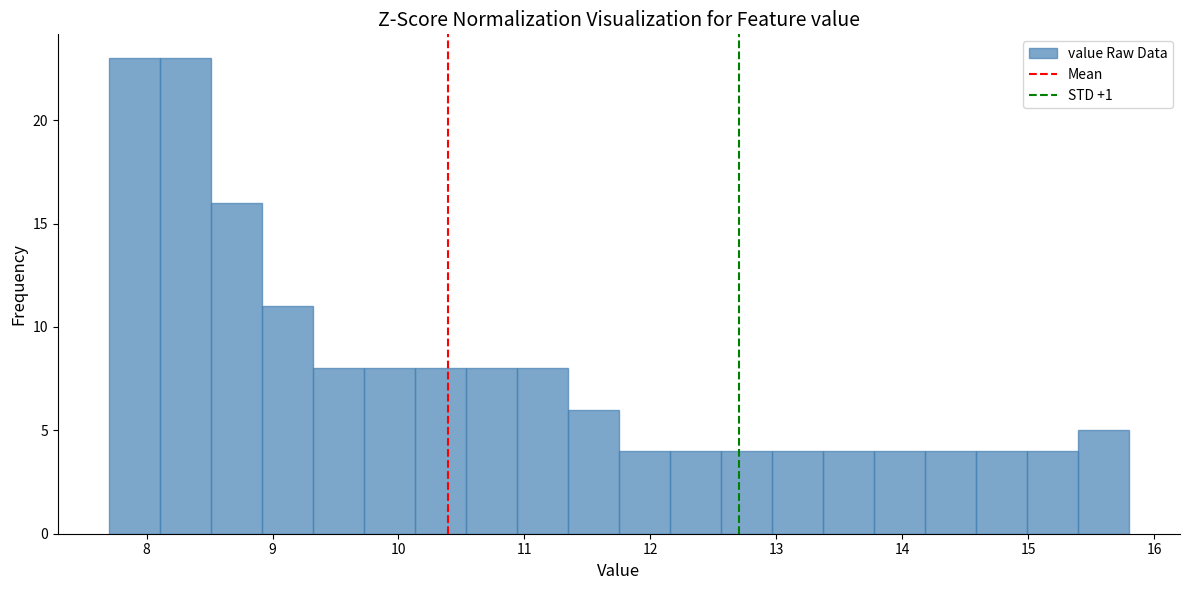

What is the height of the bar covering 9.7 to 10.1 on the x-axis? Neither the bar edges nor the heights are printed on the chart, so give them approximately, as read against the axes.

8